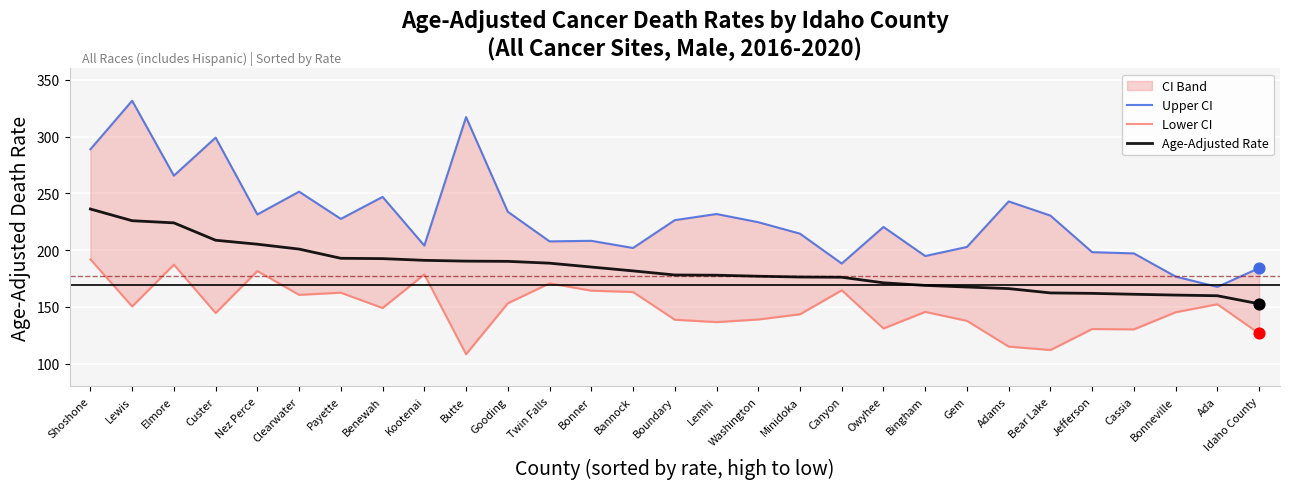

Which series contains the lowest Y value?

Lower CI